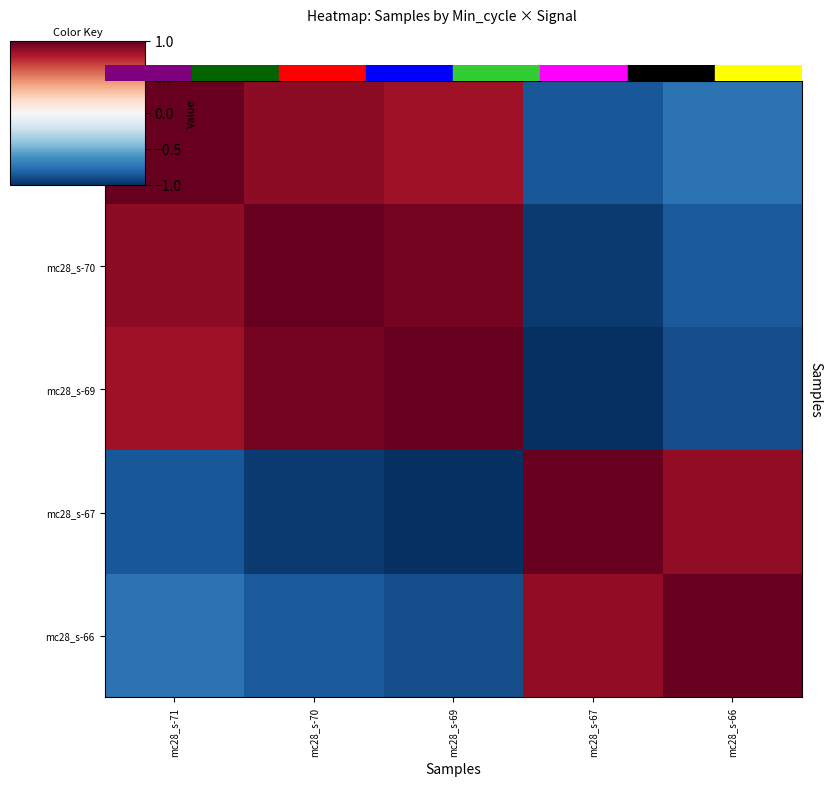

Rank the series by their maximum value, from lowest to highest.

row_0, row_1, row_2, row_3, row_4